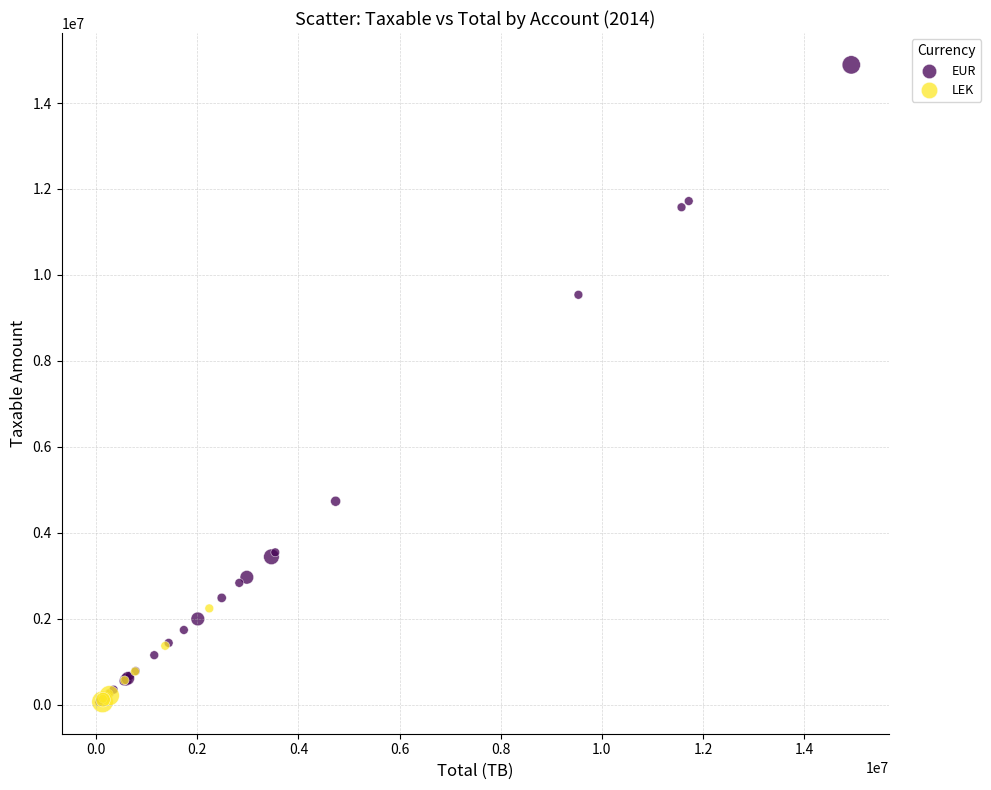

Which series has the largest Y range (max minus min)?

EUR